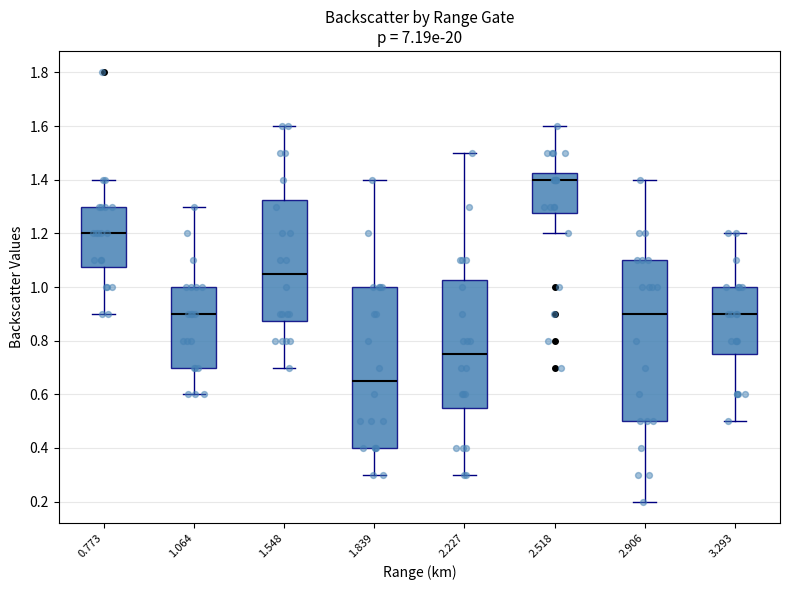

Which box's median line is the highest?

2.518